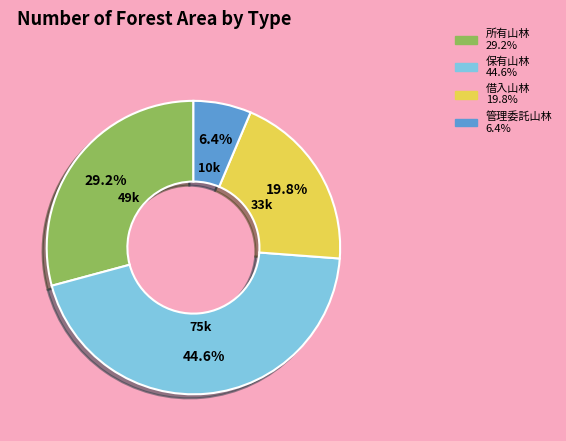

Is there a majority slice in this chart?

No